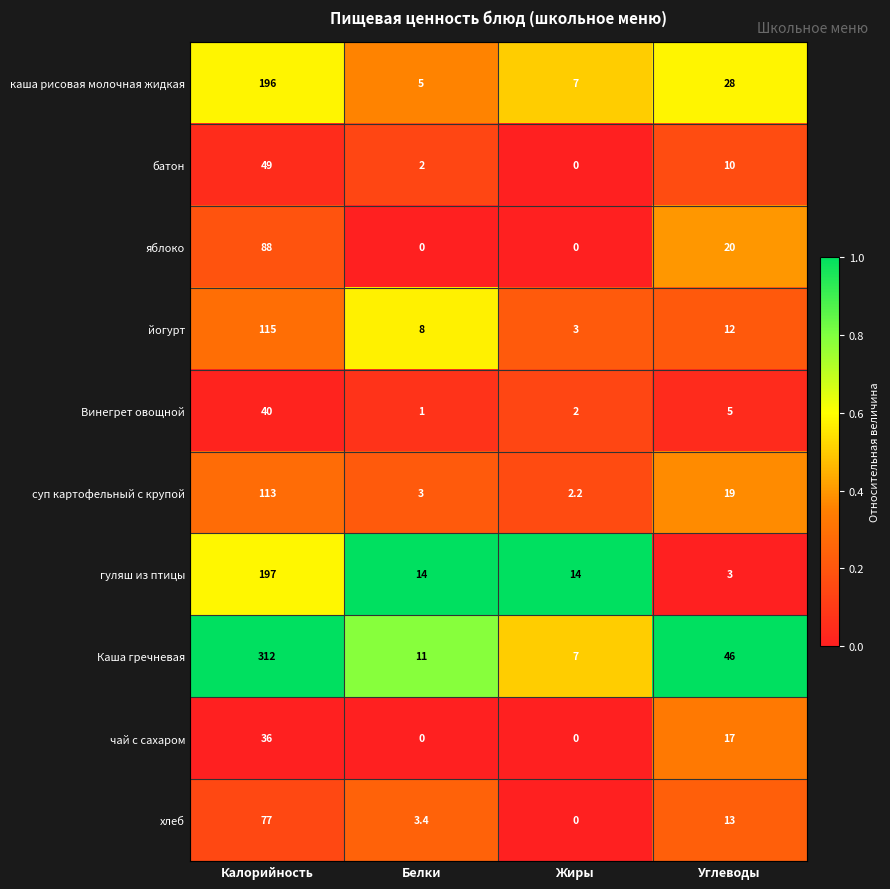

What is the total value across all series at Углеводы?

173.0